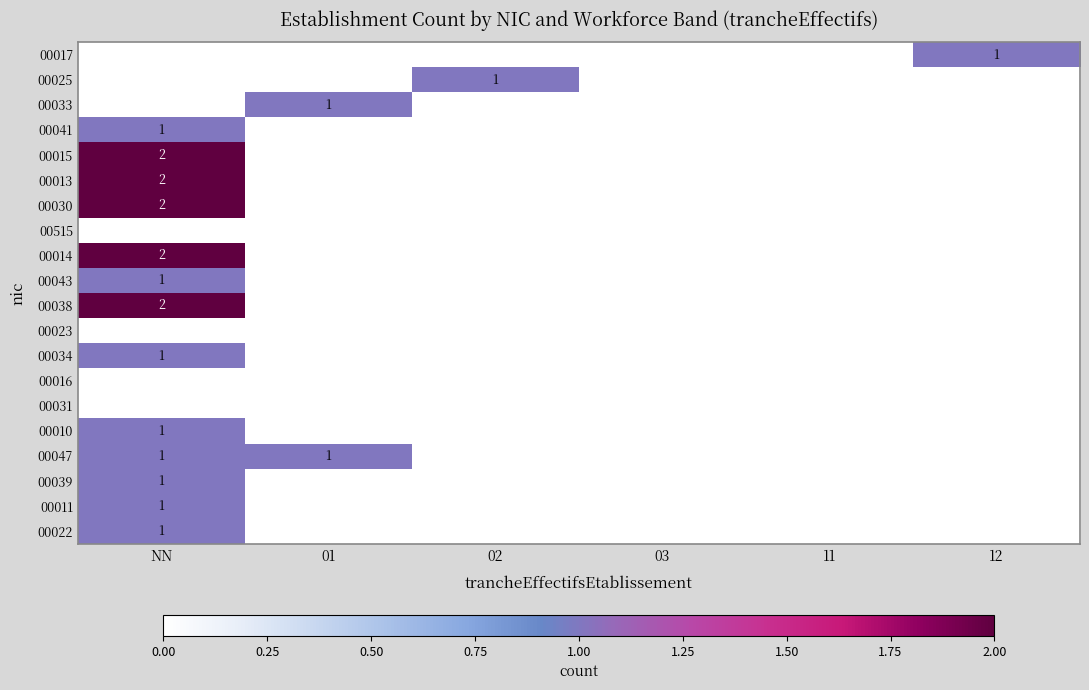

Count the number of data series in this chart.

20